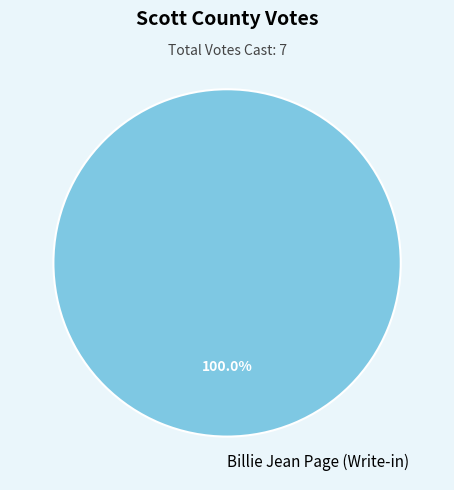

Which slice represents more than half of the pie?

Billie Jean Page (Write-in)